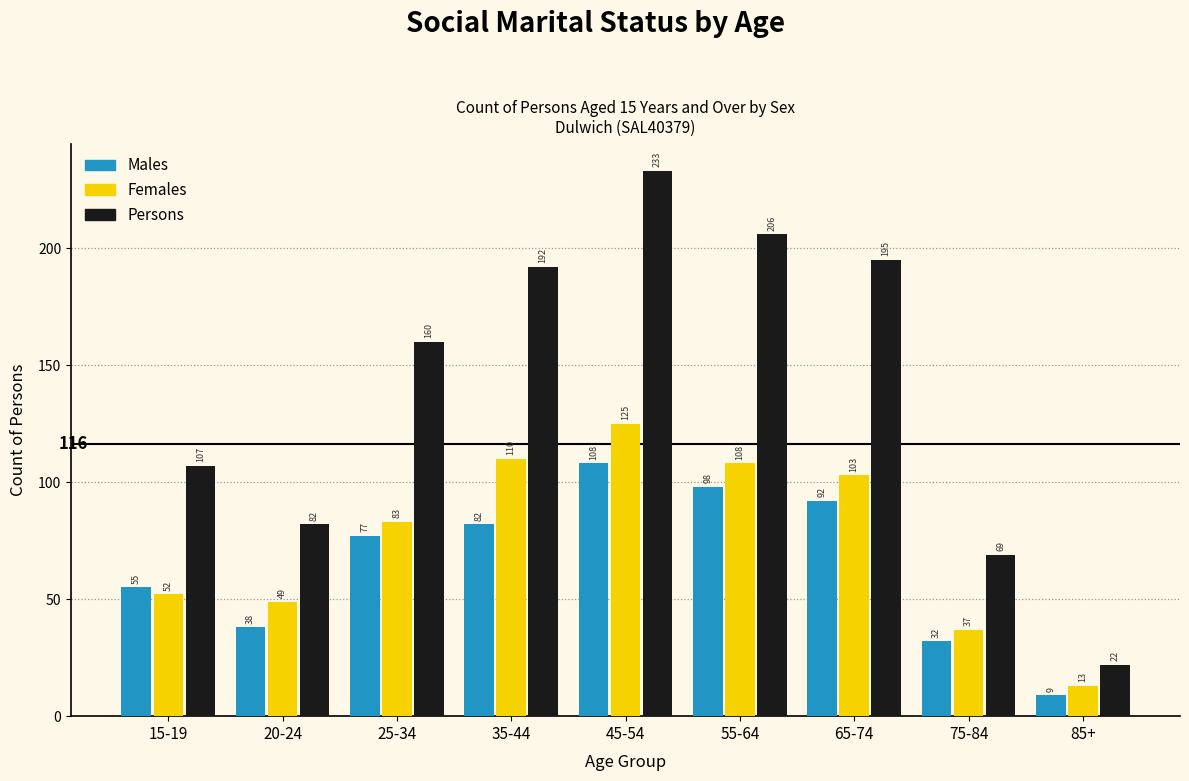

Reading left to right, list all the values displayed in this chart.

Males: 55	38	77	82	108	98	92	32	9
Females: 52	49	83	110	125	108	103	37	13
Persons: 107	82	160	192	233	206	195	69	22